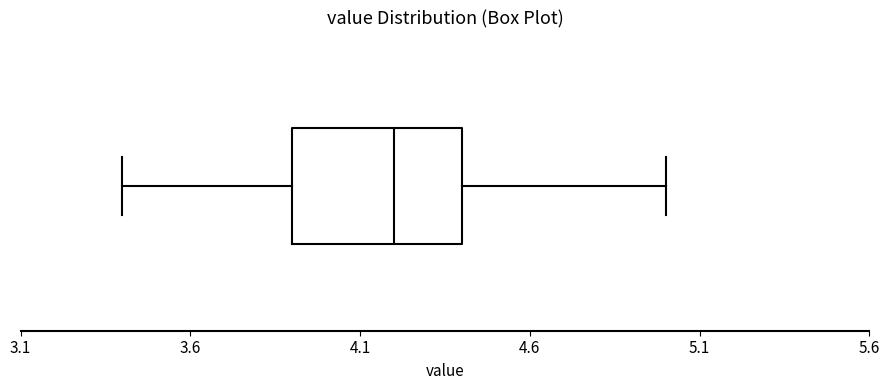

Where is the left edge of the box on the x-axis? The values are not printed on the chart, so give them approximately, as read against the axis.

3.9